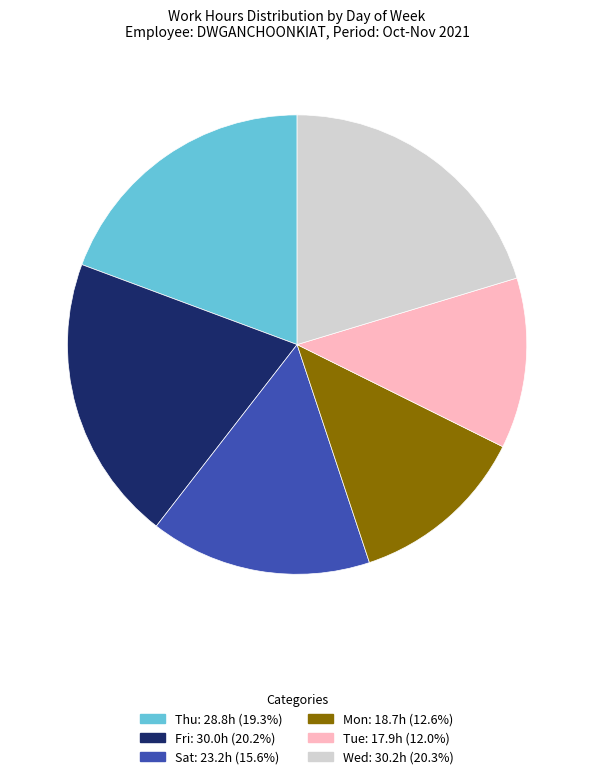

Is there a majority slice in this chart?

No